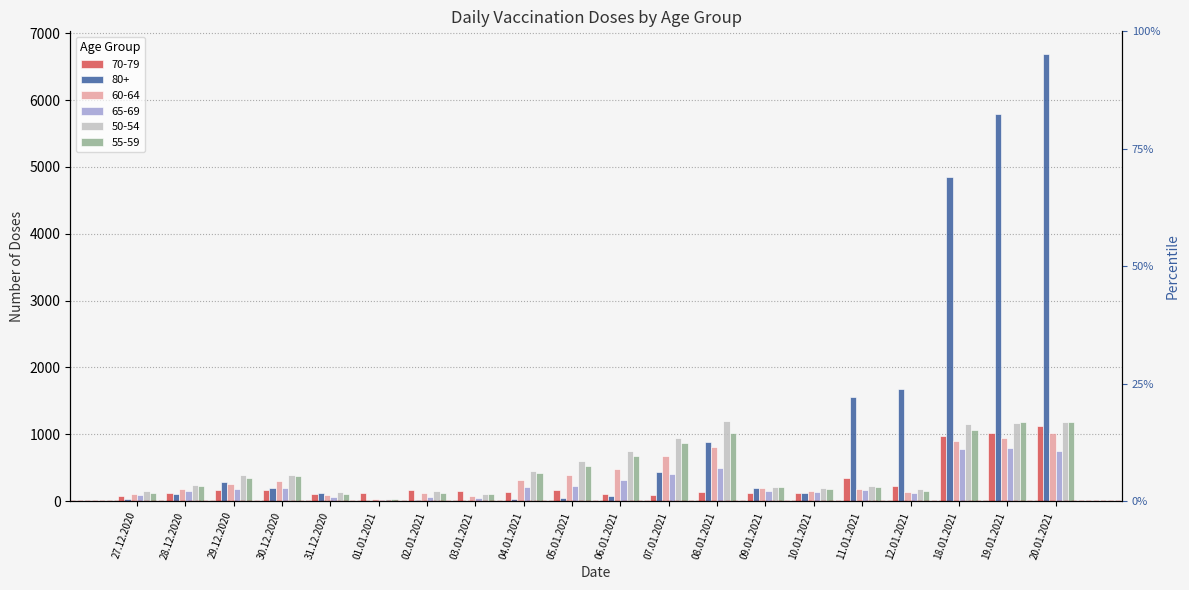

Is it true that 80+ equals 1674 at 12.01.2021?

True